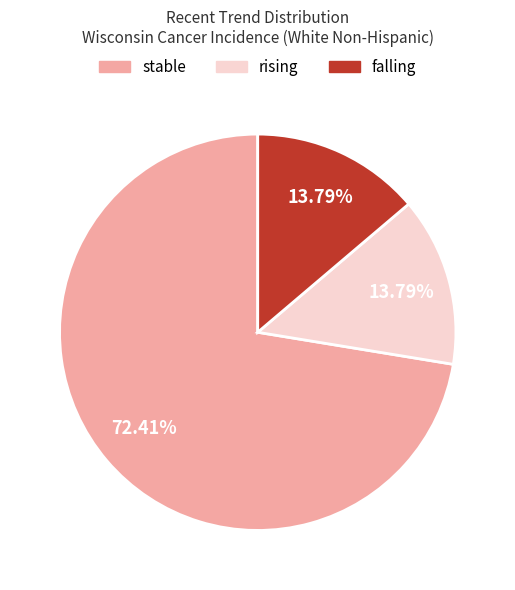

Which category has the biggest portion of the pie?

stable